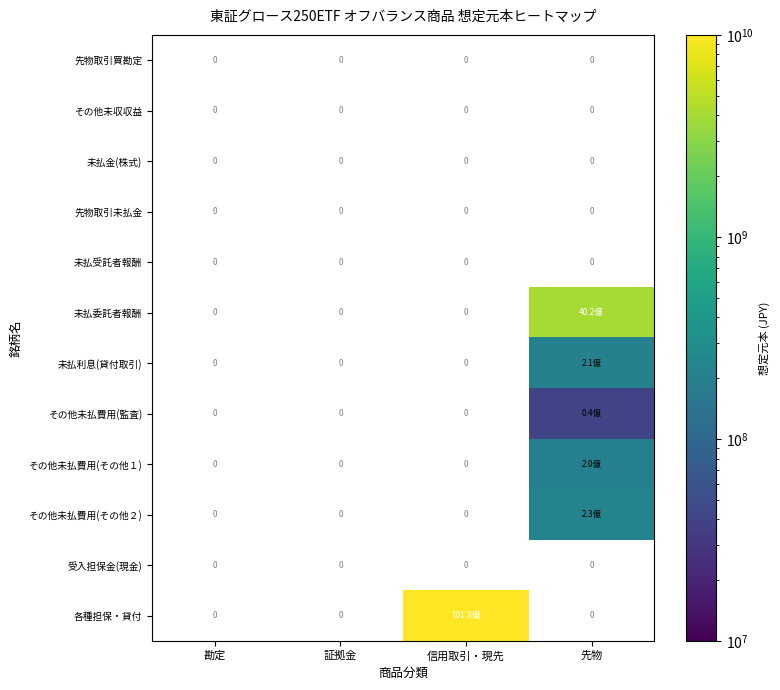

List the series in order of their overall mean, lowest first.

先物取引買勘定, その他未収収益, 未払金(株式), 先物取引未払金, 未払受託者報酬, 未払委託者報酬, 未払利息(貸付取引), その他未払費用(監査), その他未払費用(その他１), その他未払費用(その他２), 受入担保金(現金), 各種担保・貸付